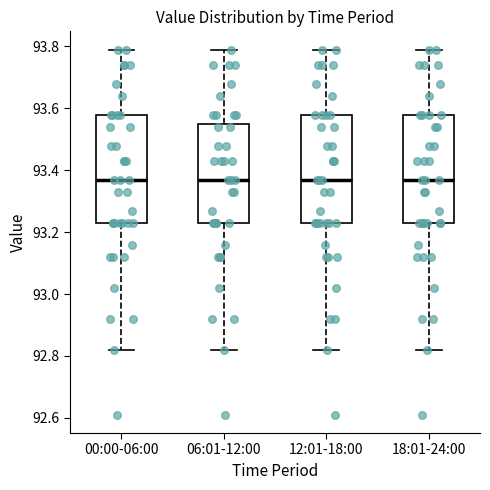

Reading left to right, transcribe this box plot: for each box, give where its median line is, the range the box spans, and where its two whiskers end, as read against the y-axis. The values are not printed on the chart, so give them approximately, as read against the axis.

00:00-06:00: median 93.38, box 93.24 to 93.58, whiskers 92.82 to 93.80
06:01-12:00: median 93.38, box 93.24 to 93.56, whiskers 92.82 to 93.80
12:01-18:00: median 93.38, box 93.24 to 93.58, whiskers 92.82 to 93.80
18:01-24:00: median 93.38, box 93.24 to 93.58, whiskers 92.82 to 93.80